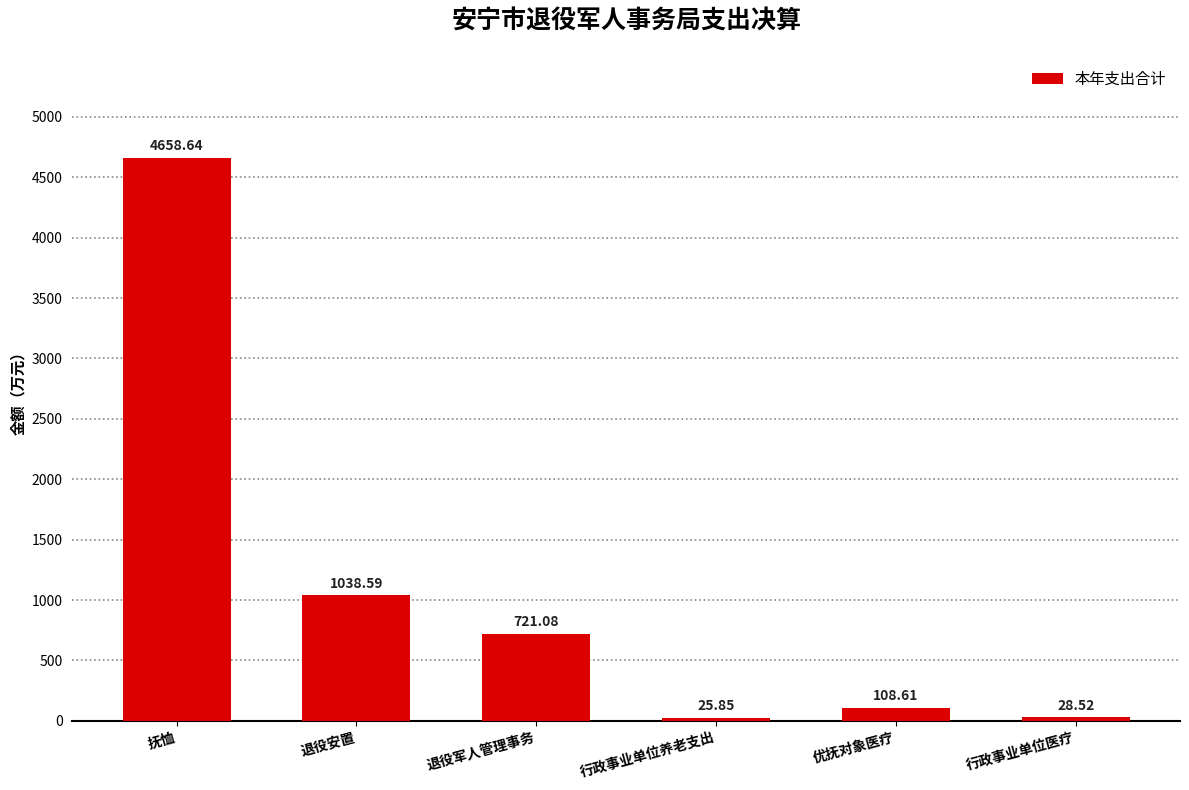

Does the chart contain stacked bars?

No